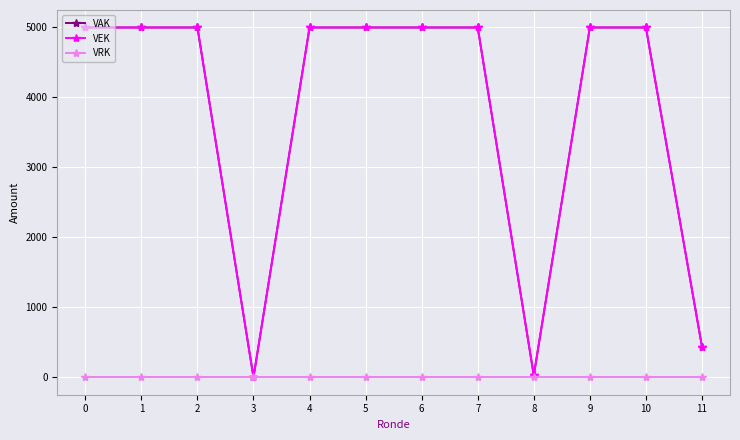

Reading right to left, extract all data points from this chart.

VAK: 438	5000	5000	27	5000	5000	5000	5000	0	5000	5000	5000
VEK: 438	5000	5000	27	5000	5000	5000	5000	0	5000	5000	5000
VRK: 0	0	0	0	0	0	0	0	0	0	0	0